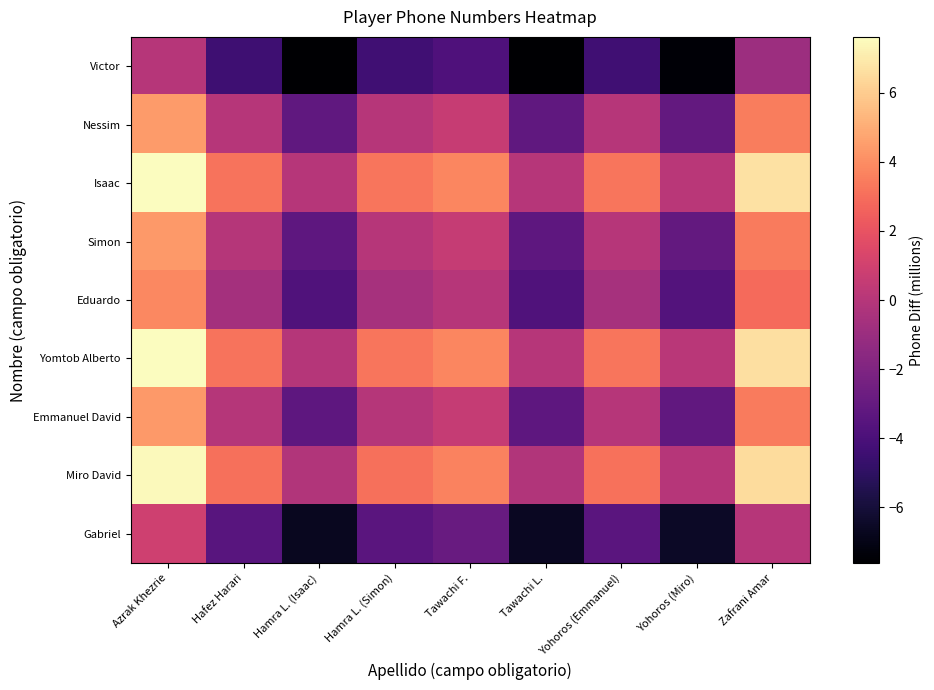

Which series has the largest total across all categories?

Isaac